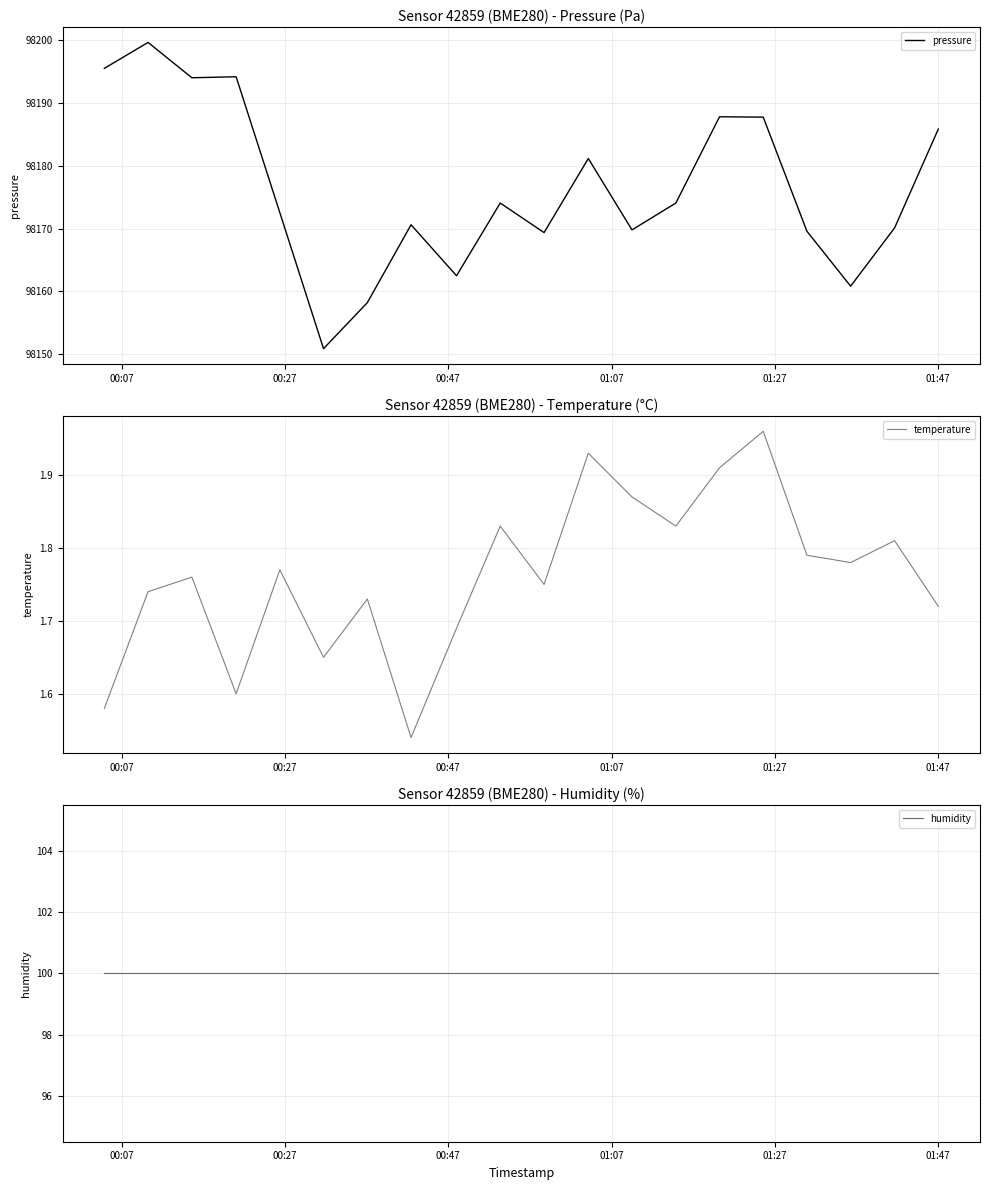

How many categories are shown in the chart?

20